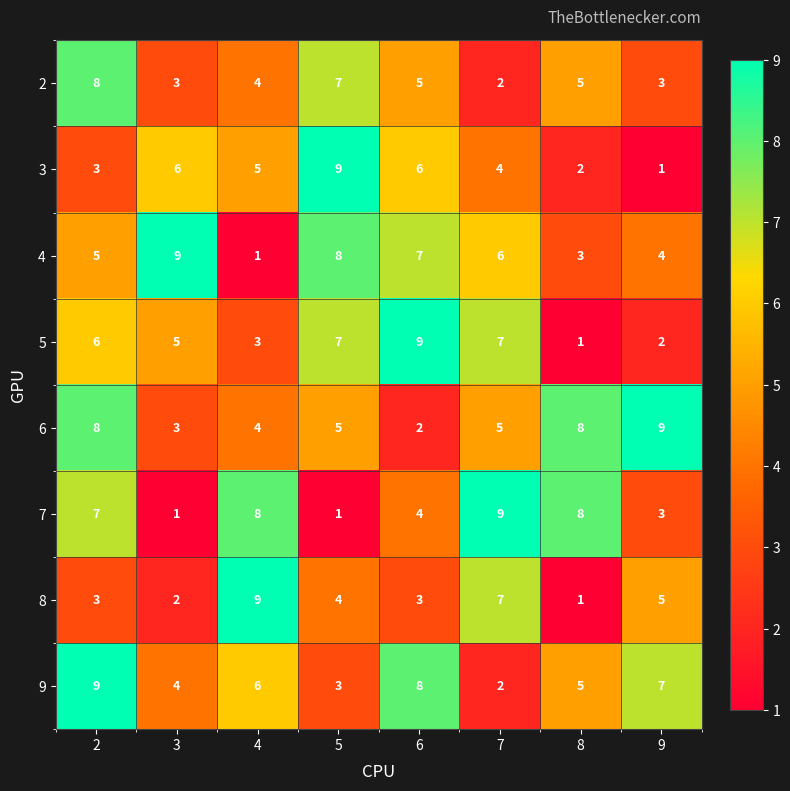

What is the spread (max minus min) of values at 7?

7